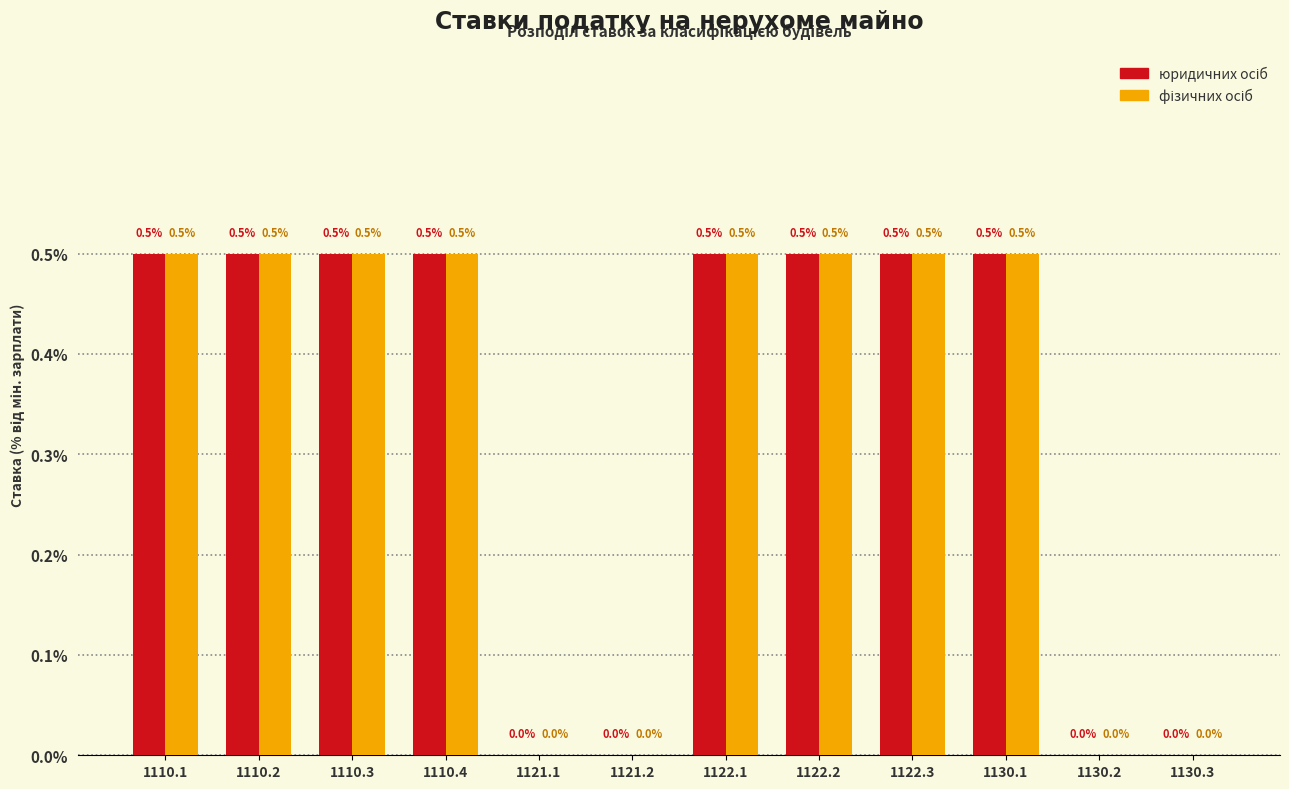

What is the total value across all series at 1110.3?

1.0